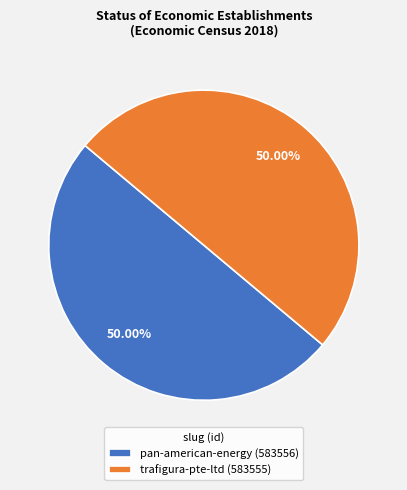

Do pan-american-energy (583556) and trafigura-pte-ltd (583555) together represent more than half of the pie?

Yes